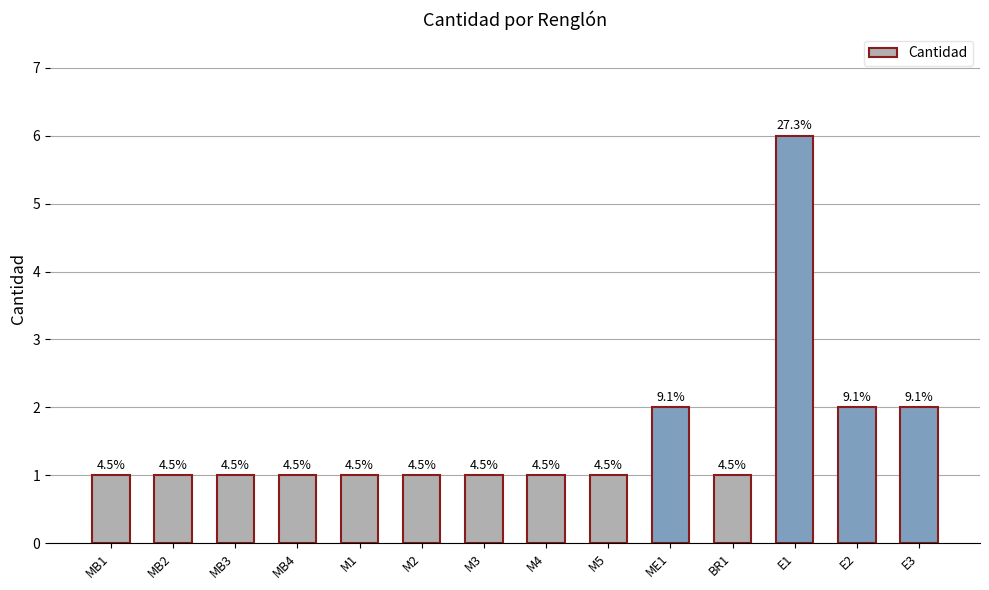

Does the chart contain any negative values?

No